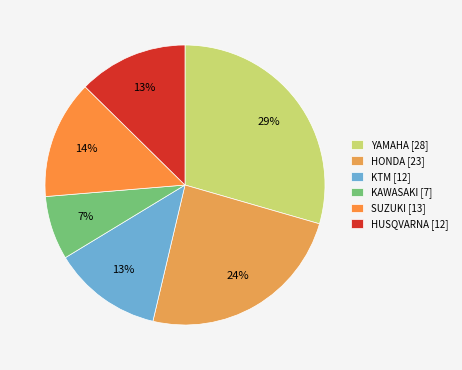

How many segments does this pie chart have?

6